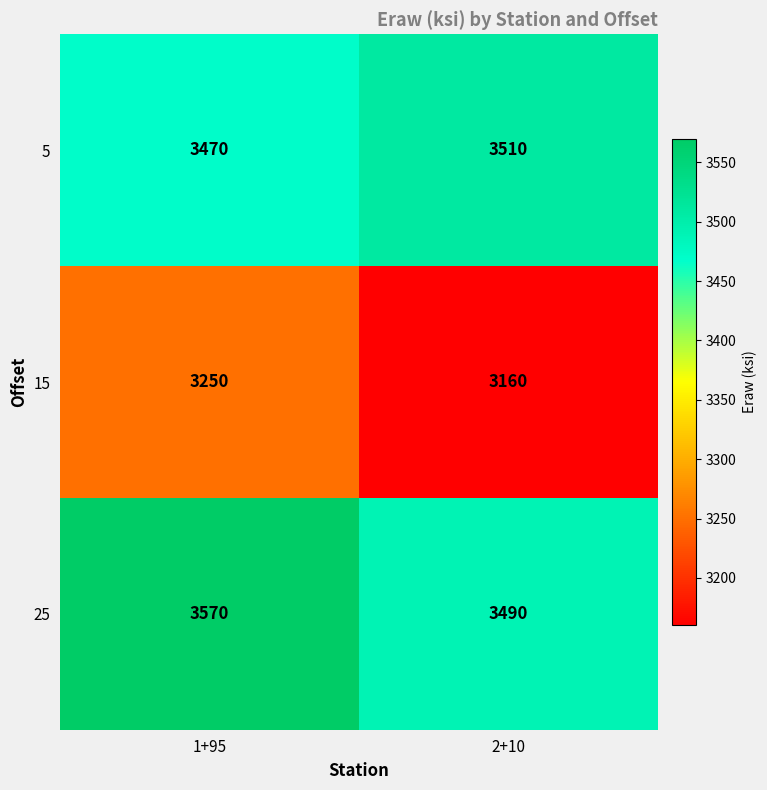

What is the smallest value displayed?

3160